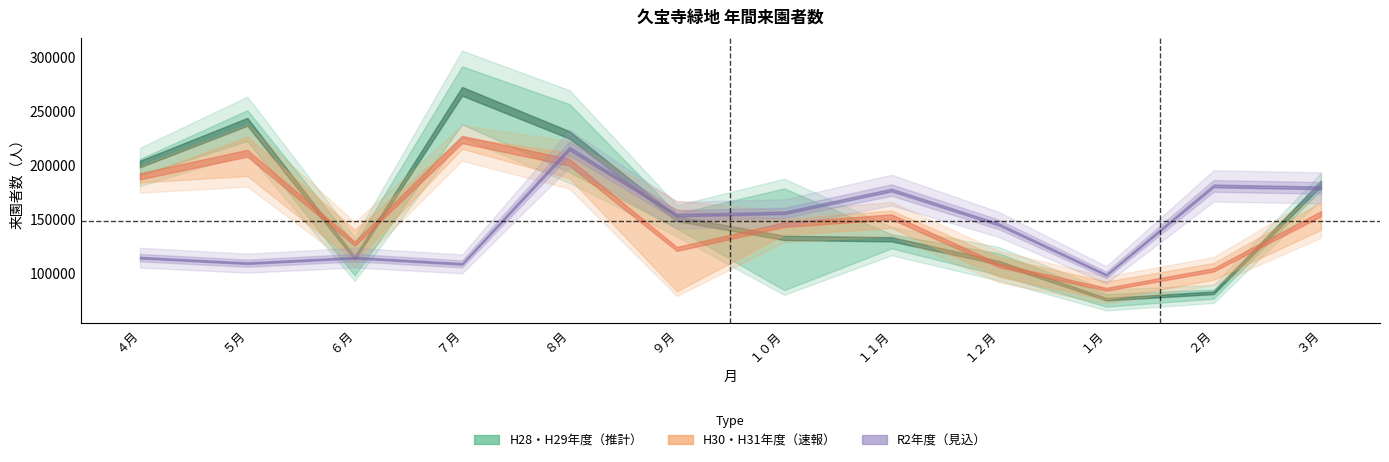

How many data points in H29年度 are less than 155191?

6